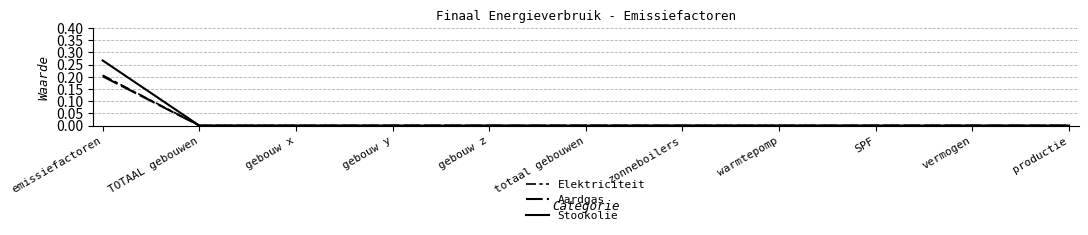

What is the greatest value displayed?

0.3